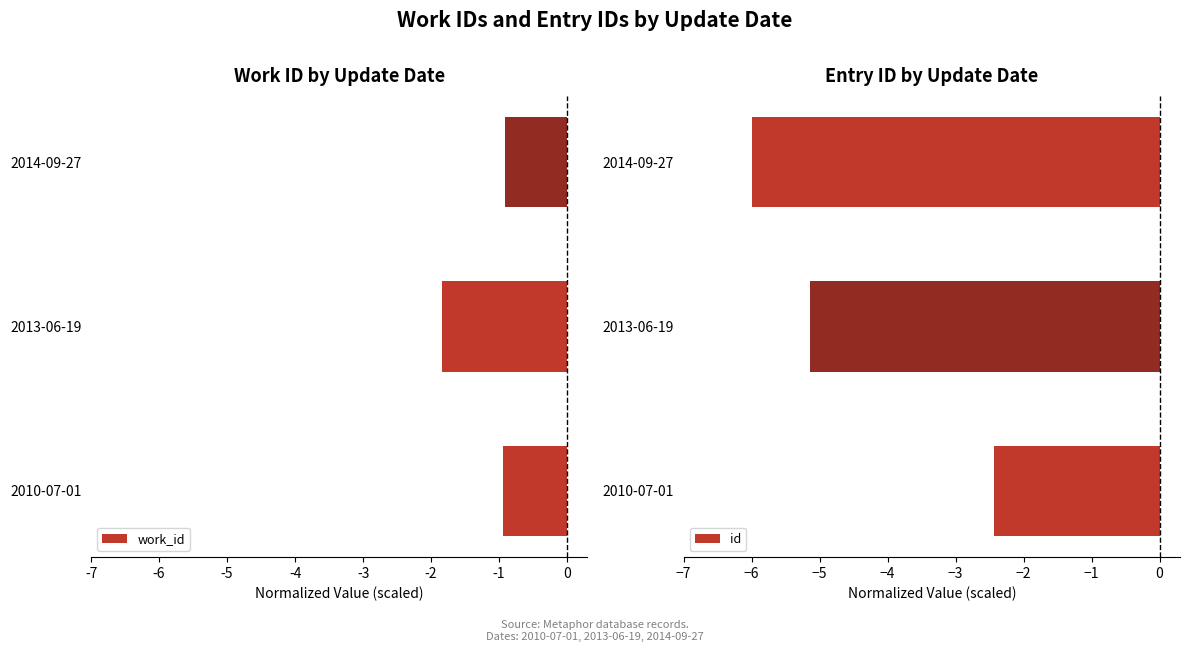

Which series has the largest range (max minus min)?

id